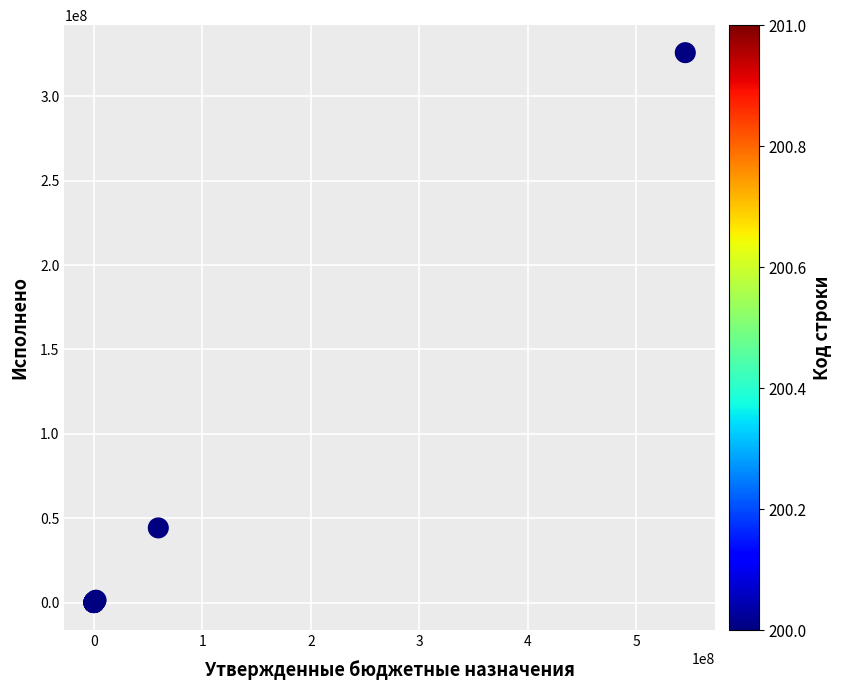

What Y value in the scatter plot is closest to 162909900?

44238234.3